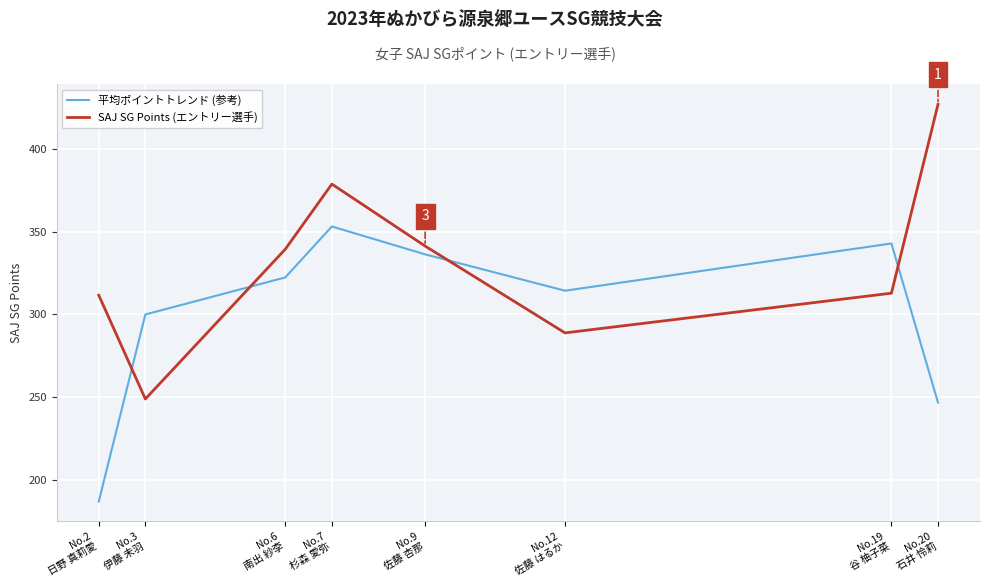

How many lines are shown in the chart?

2